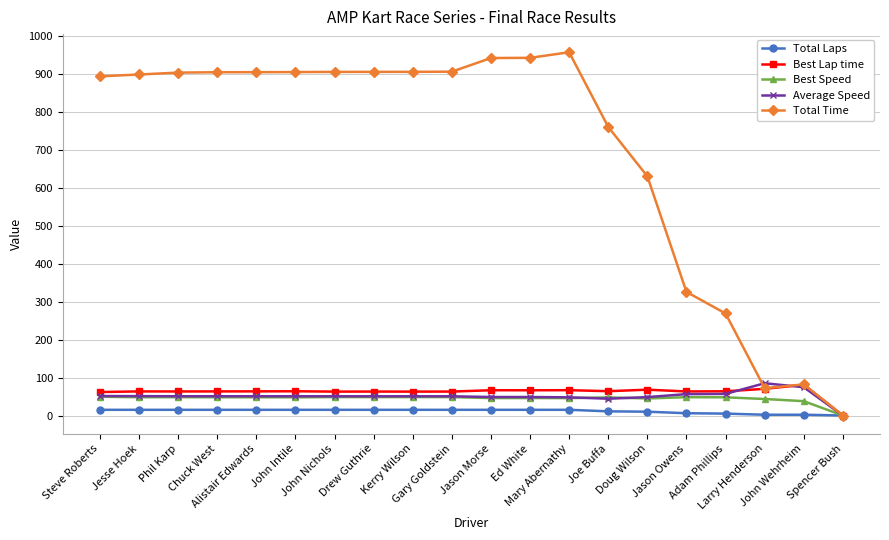

Which series has the largest range (max minus min)?

Total Time